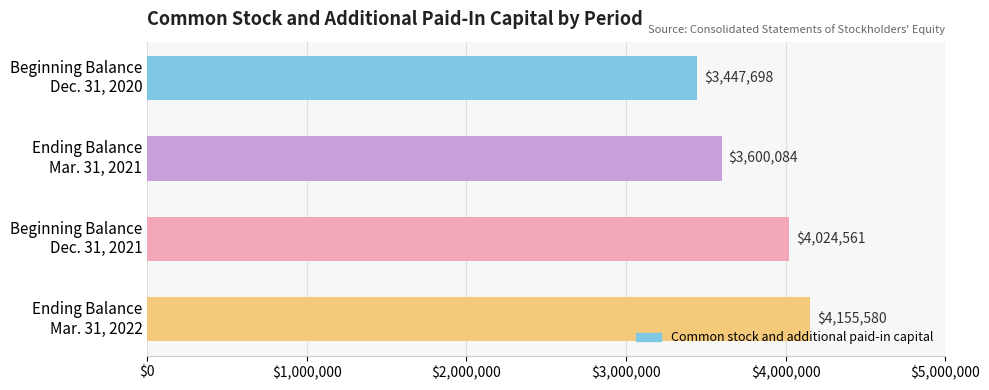

What is the average value?

3806981